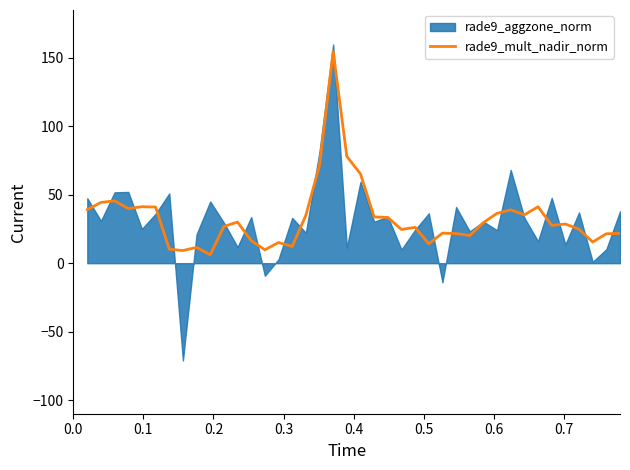

What is the lowest value of the rade9_mult_nadir_norm series?

6.2